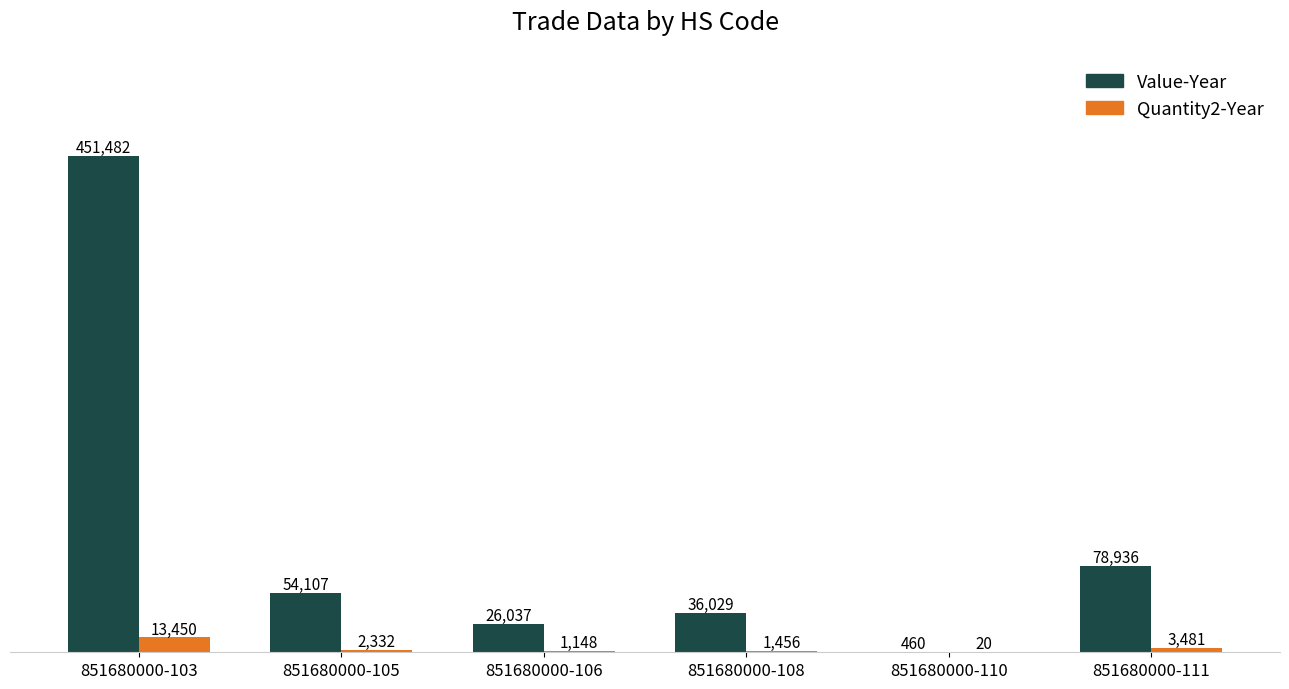

At which label does Quantity2-Year reach its peak?

851680000-103